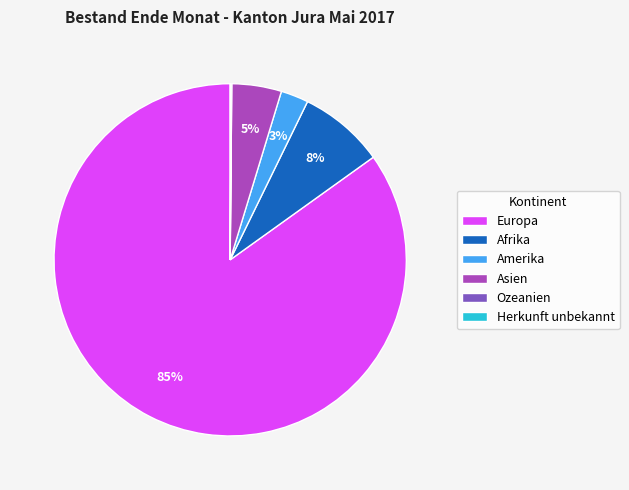

What is the largest slice in the pie chart?

Europa